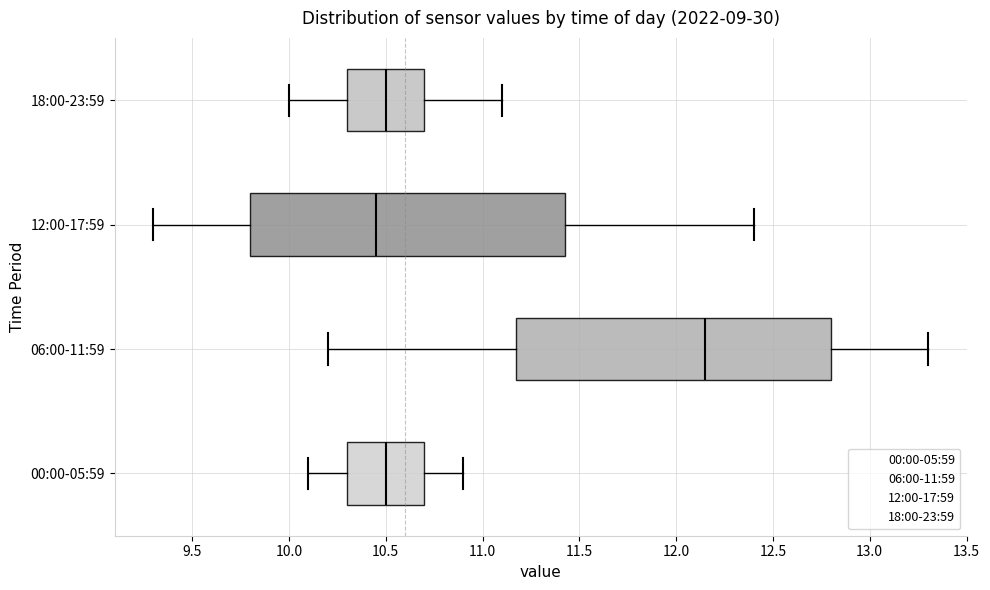

Reading bottom to top, read every box against the x-axis: the position of its median line, the range the box covers, and the ends of its whiskers. The values are not printed on the chart, so give them approximately, as read against the axis.

00:00-05:59: median 10.50, box 10.30 to 10.70, whiskers 10.10 to 10.90
06:00-11:59: median 12.15, box 11.20 to 12.80, whiskers 10.20 to 13.30
12:00-17:59: median 10.45, box 9.80 to 11.45, whiskers 9.30 to 12.40
18:00-23:59: median 10.50, box 10.30 to 10.70, whiskers 10.00 to 11.10